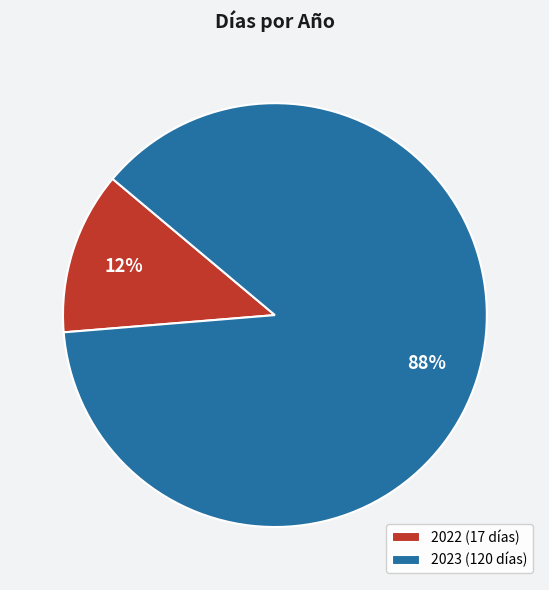

To the nearest percent, what portion does 2022 represent?

12%